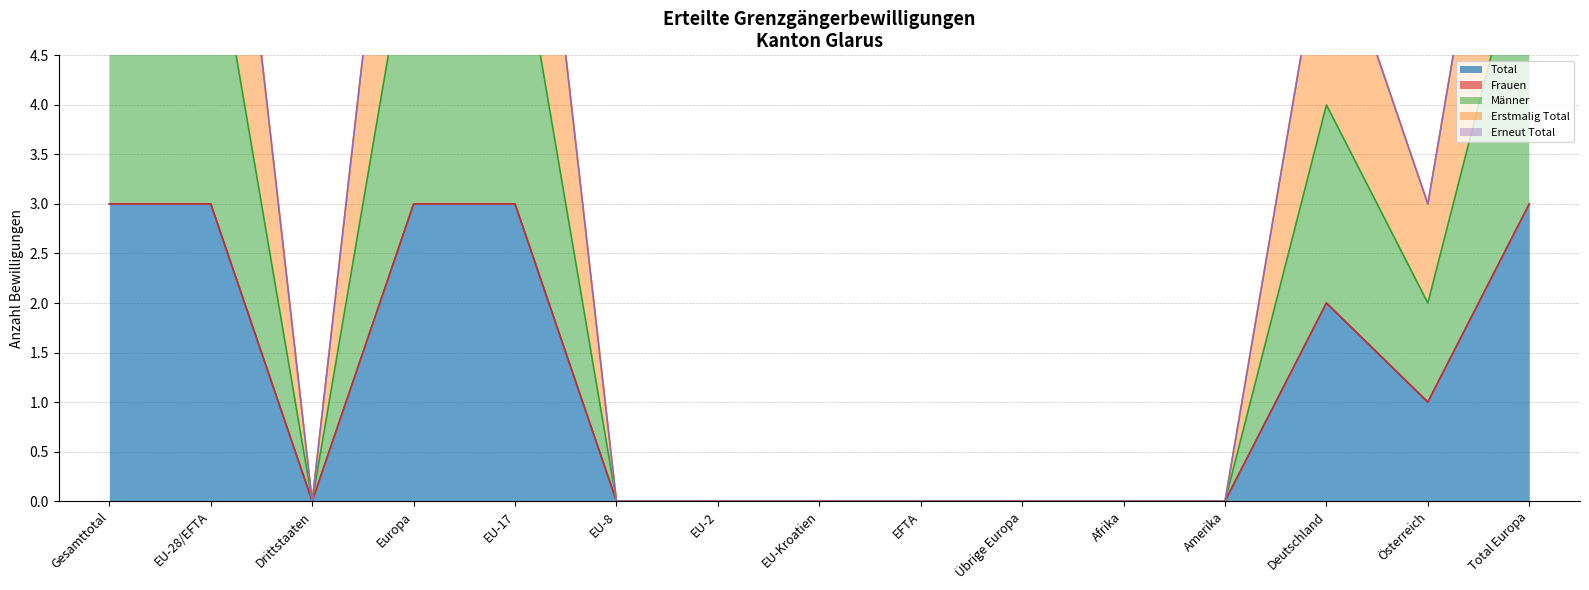

True or false: Männer has more than 0 interior local peaks.

True